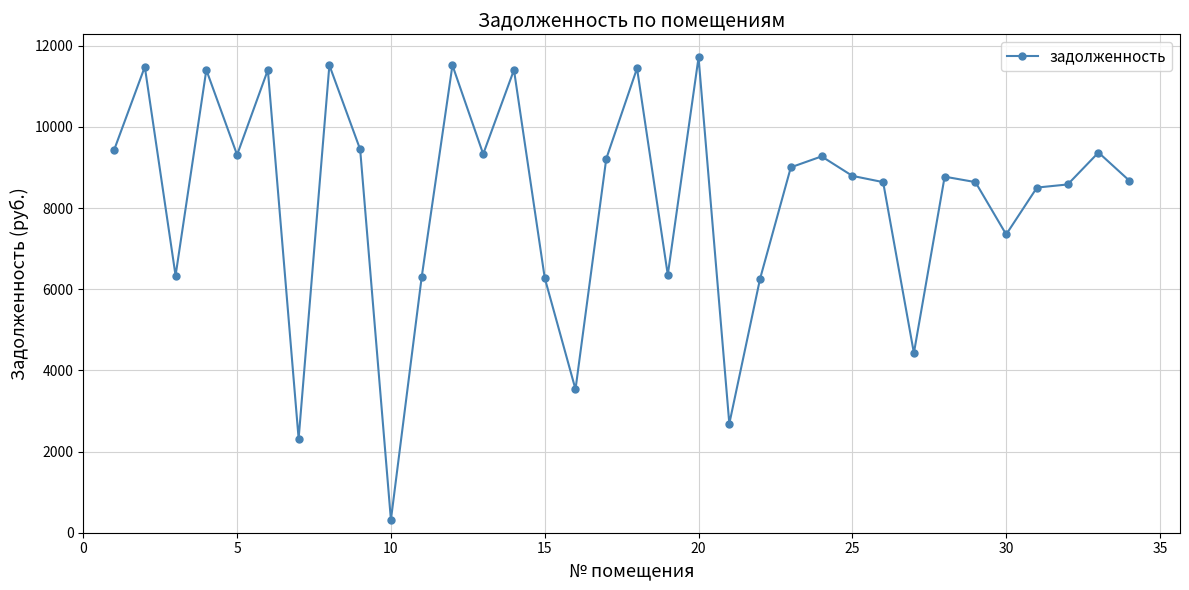

What is the smallest value displayed?

317.0